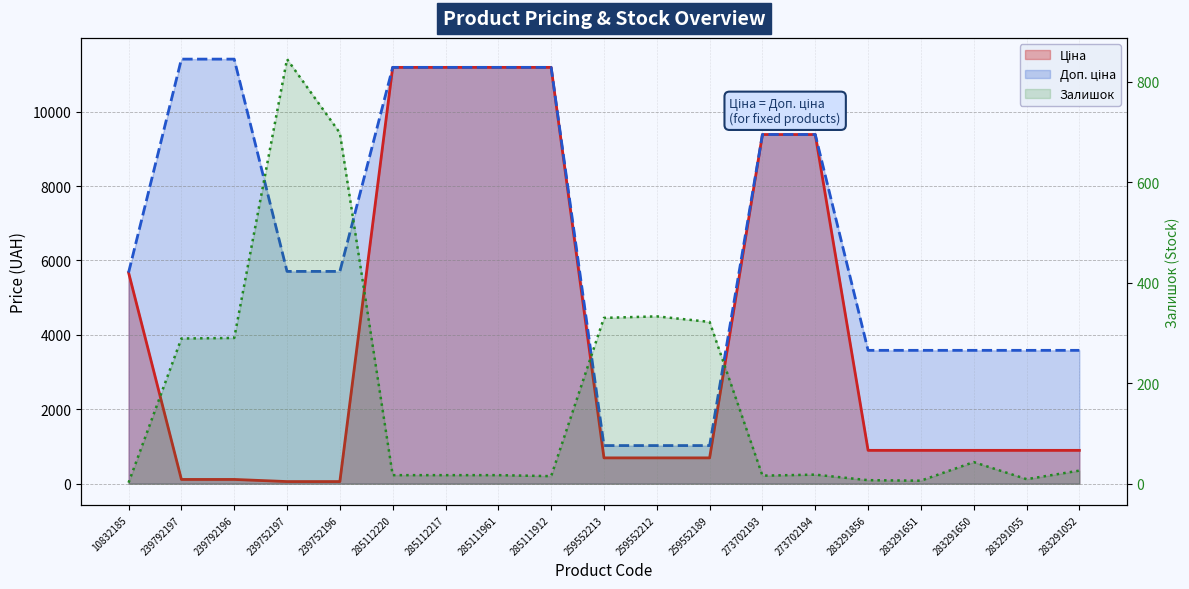

What is the minimum value for Залишок?

2.0